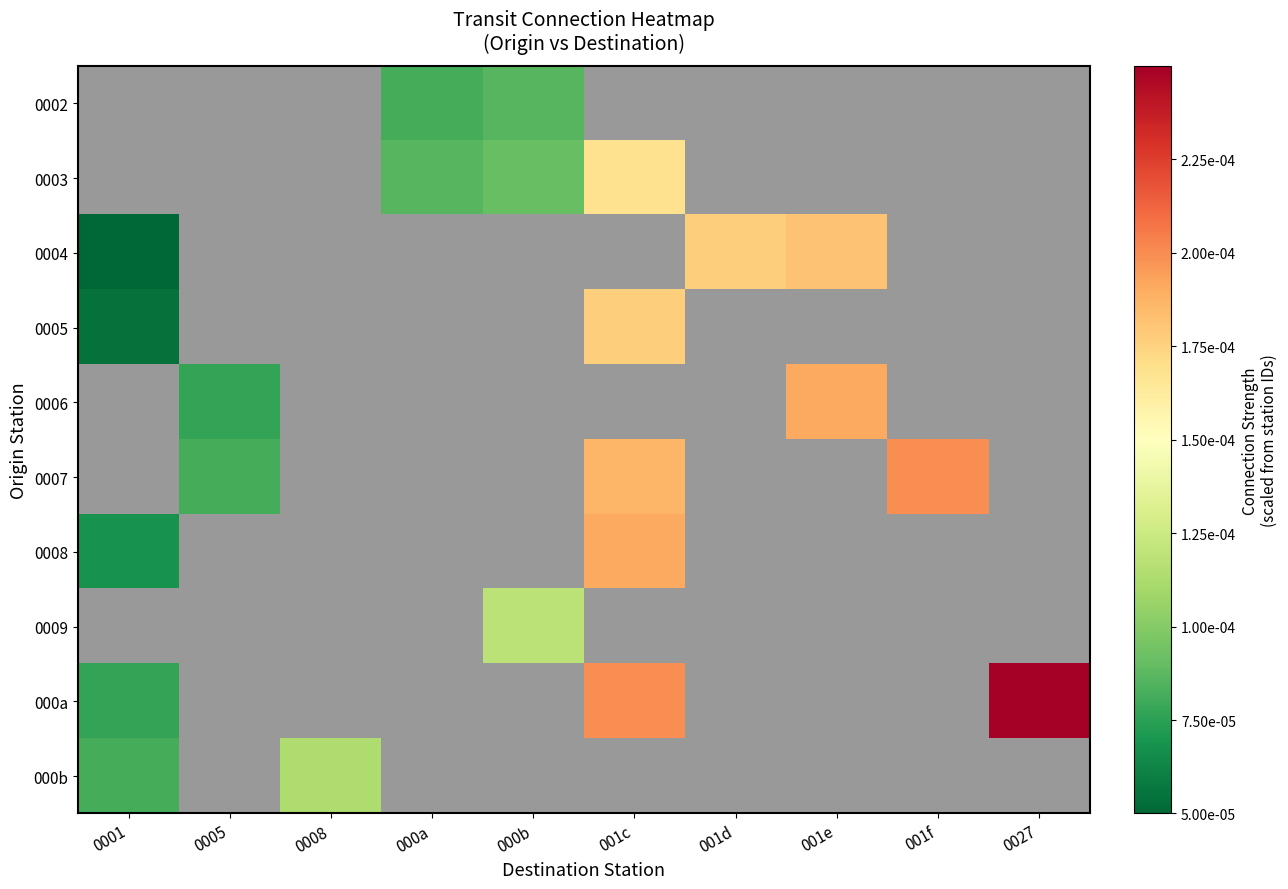

Where is 0005 nearest to the value 0?

0001